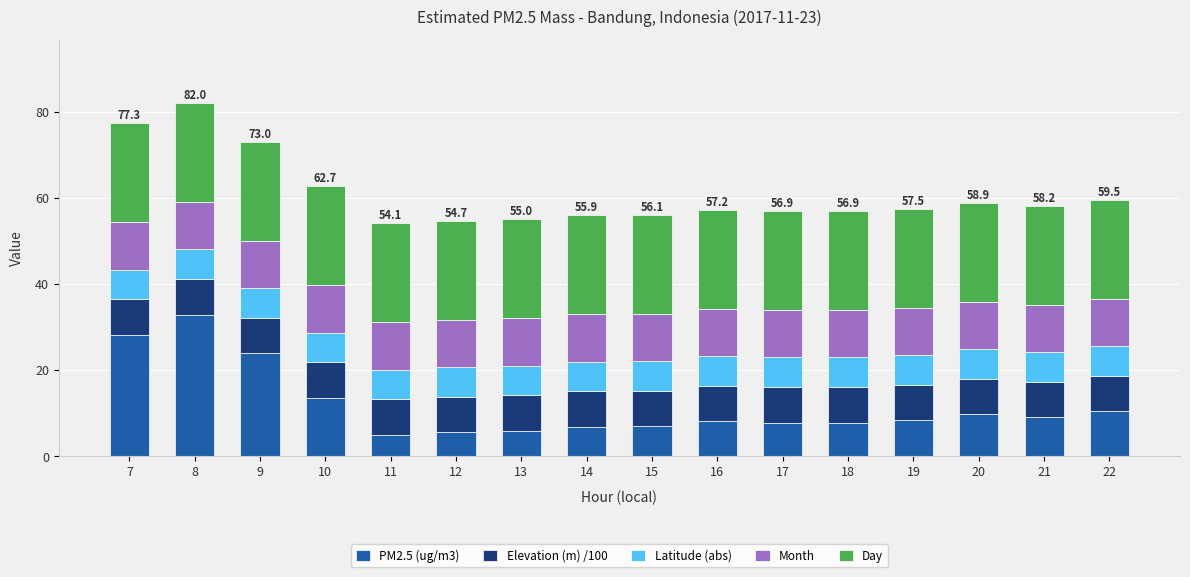

Which category has the highest value in the PM2.5 (ug/m3) series?

8